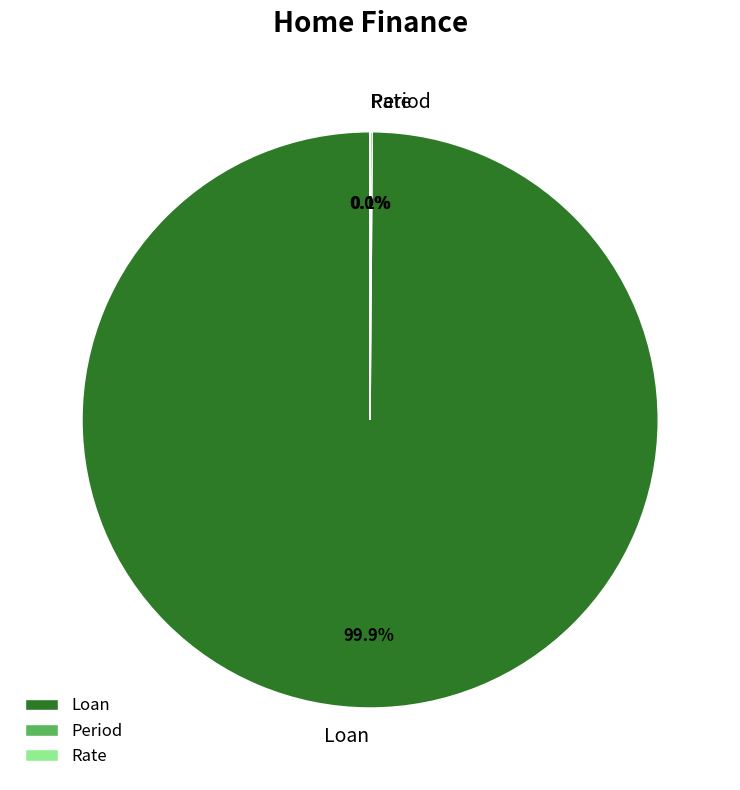

Is there a majority slice in this chart?

Yes